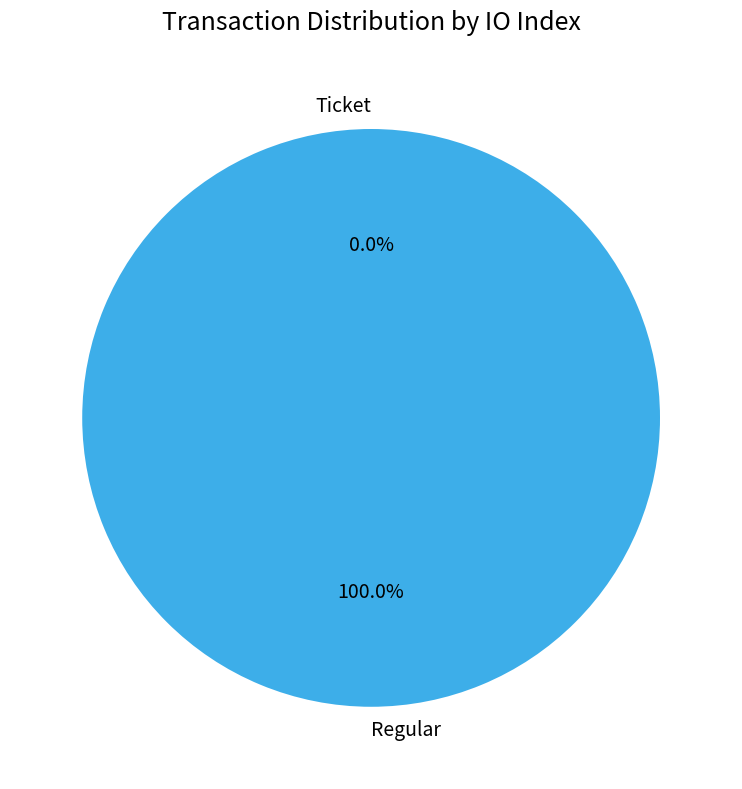

Rank the categories by value from highest to lowest.

Regular, Ticket